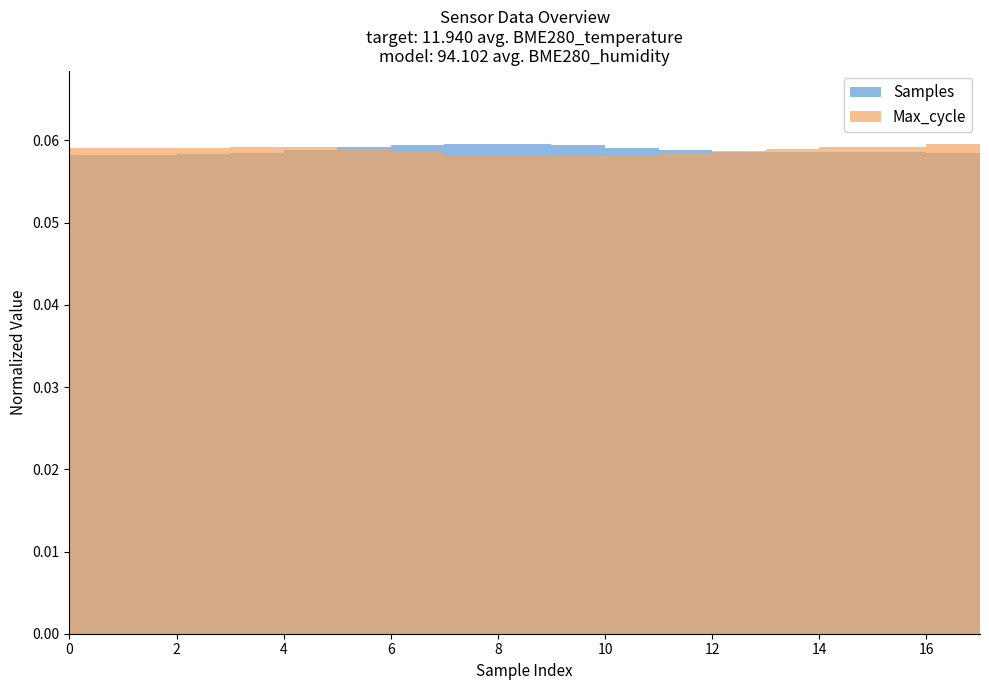

Which has a higher value, 6 or 13?

13